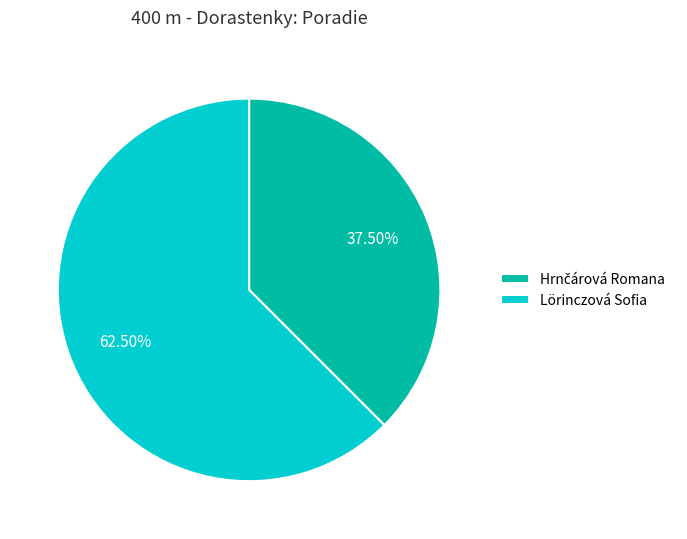

What is the largest slice in the pie chart?

Lörinczová Sofia